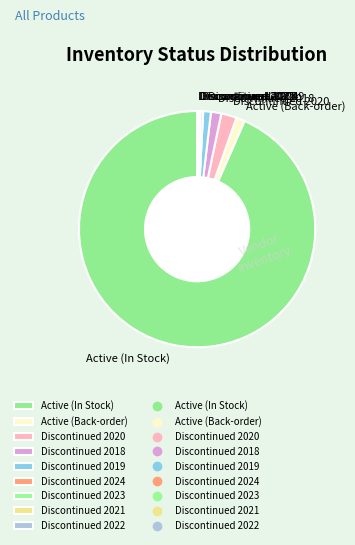

Does any single category account for the majority?

Yes